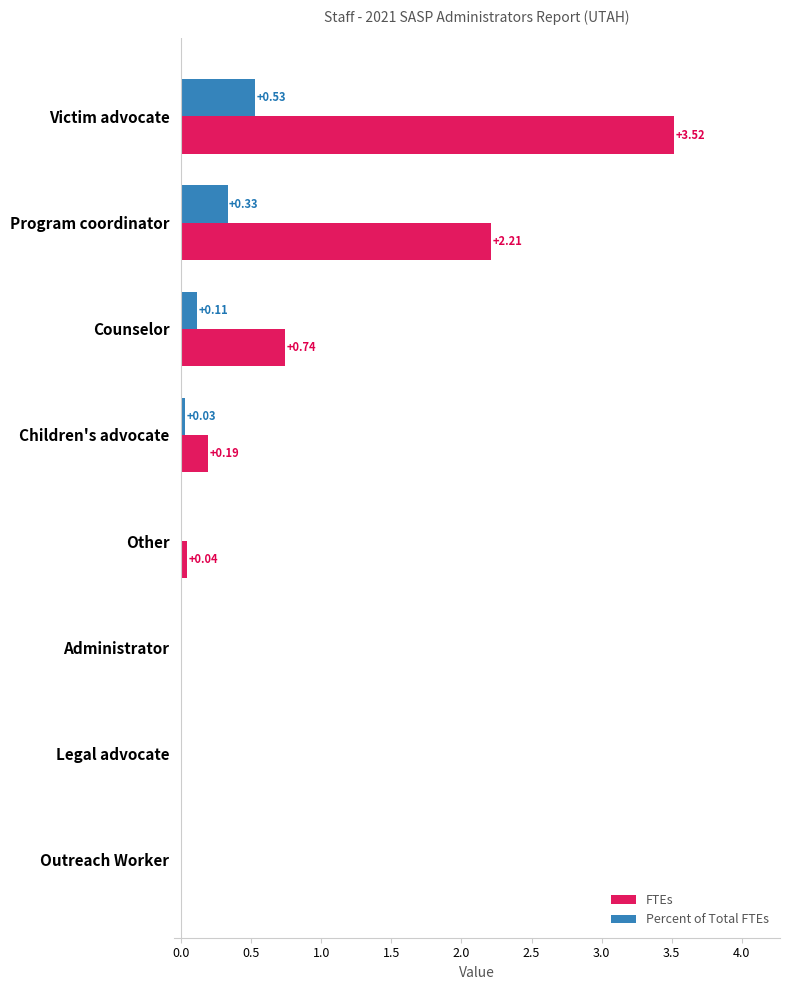

Which series has the widest spread of values?

FTEs